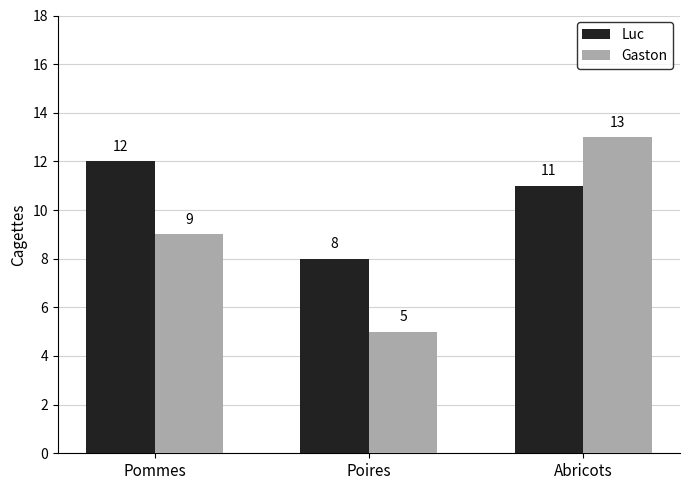

How many bars are there in total?

6